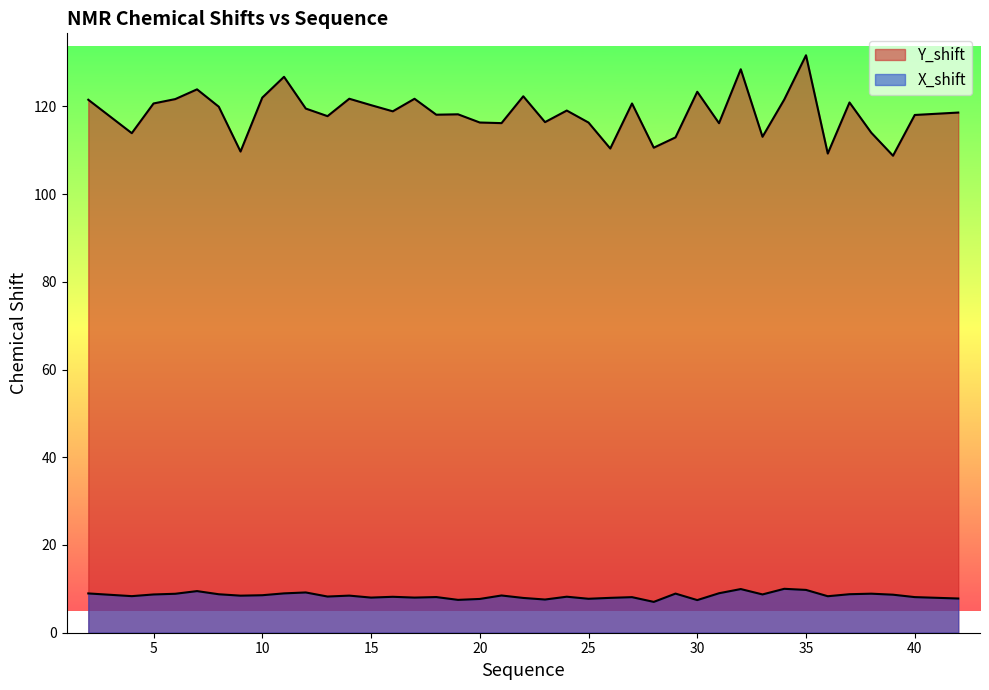

At which category does Y_shift reach its first local valley?

4